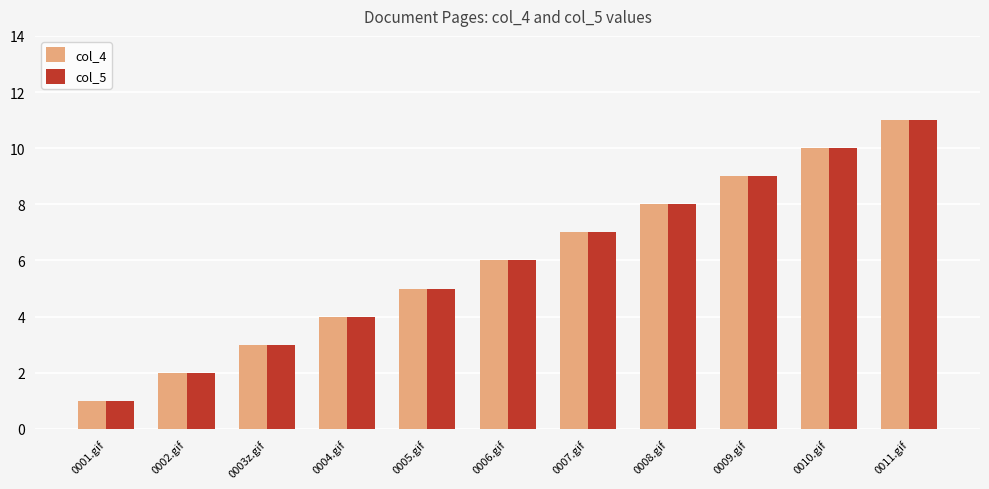

The value of col_5 at 0005.gif is 1. True or false?

False